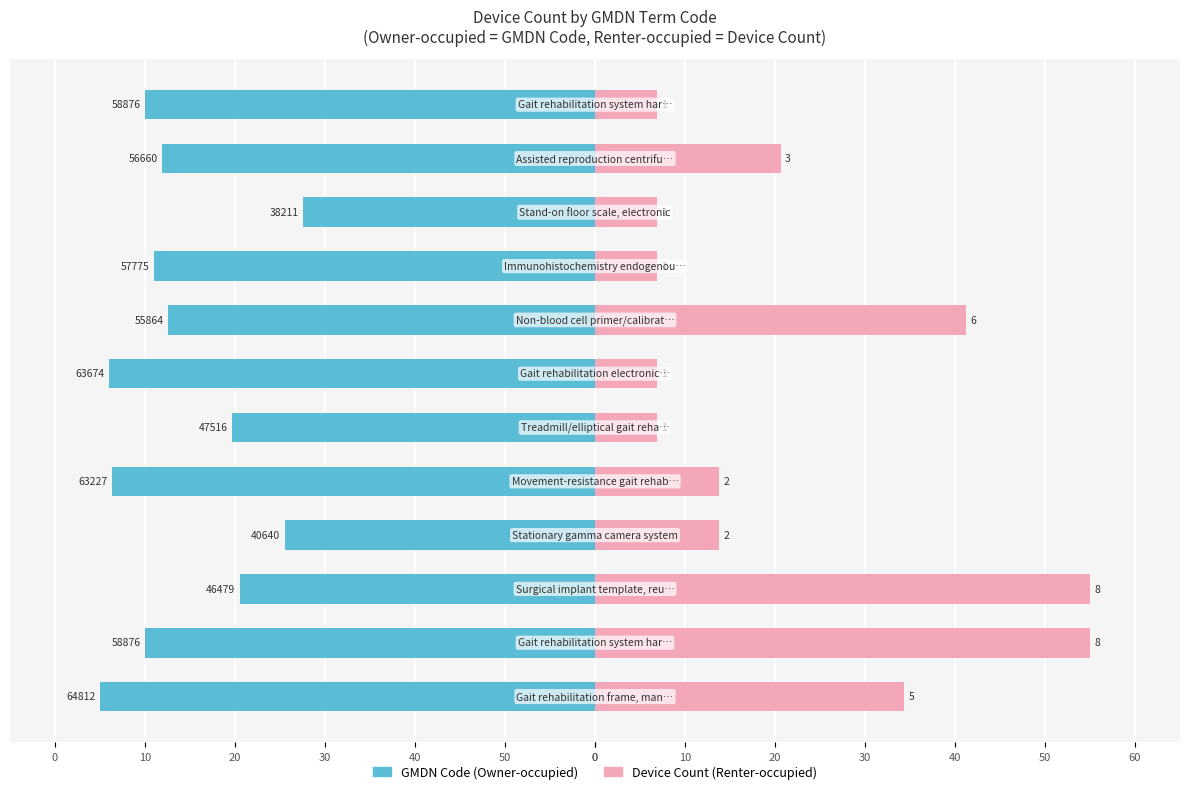

What is the lowest value of the Owner-occupied series?

-55.0